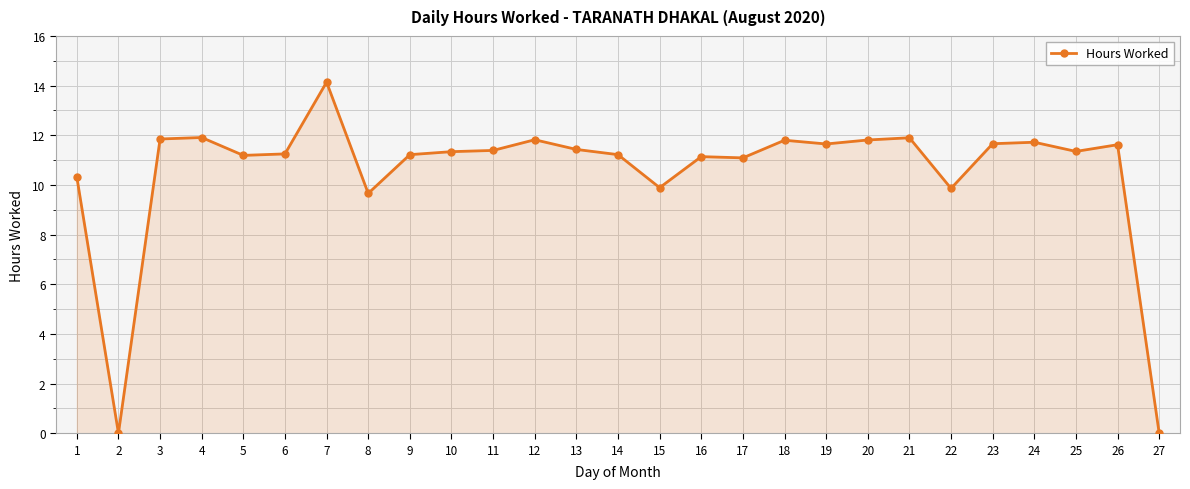

The chart shows a value of 11.2 at 5. True or false?

True